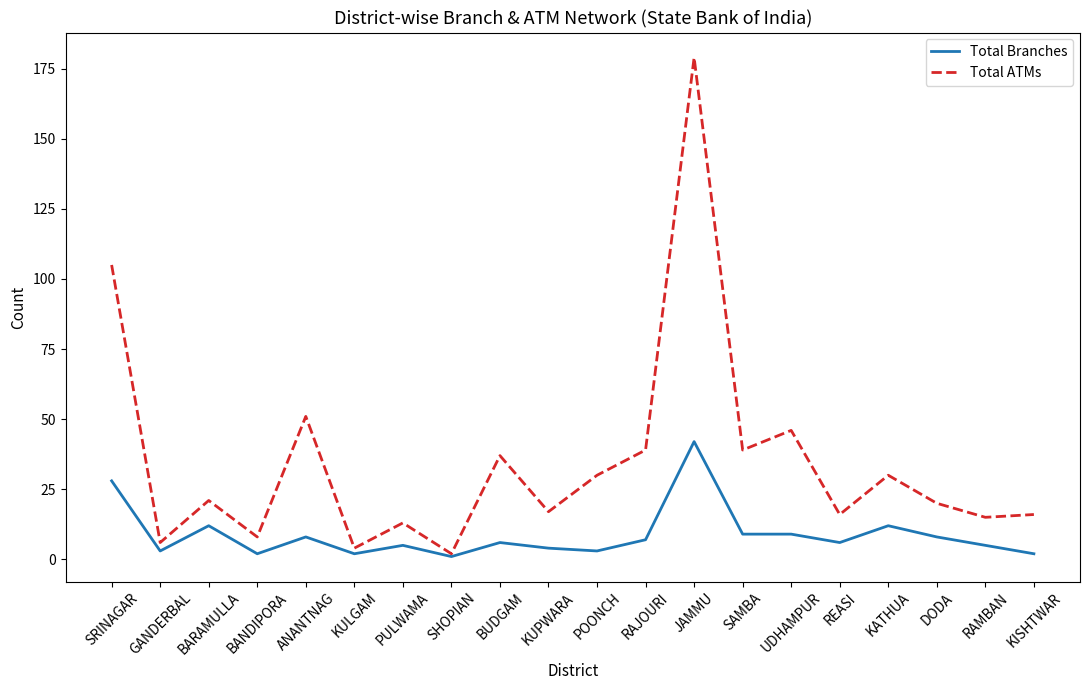

Between ANANTNAG and SHOPIAN, which series saw the biggest shift?

Total ATMs